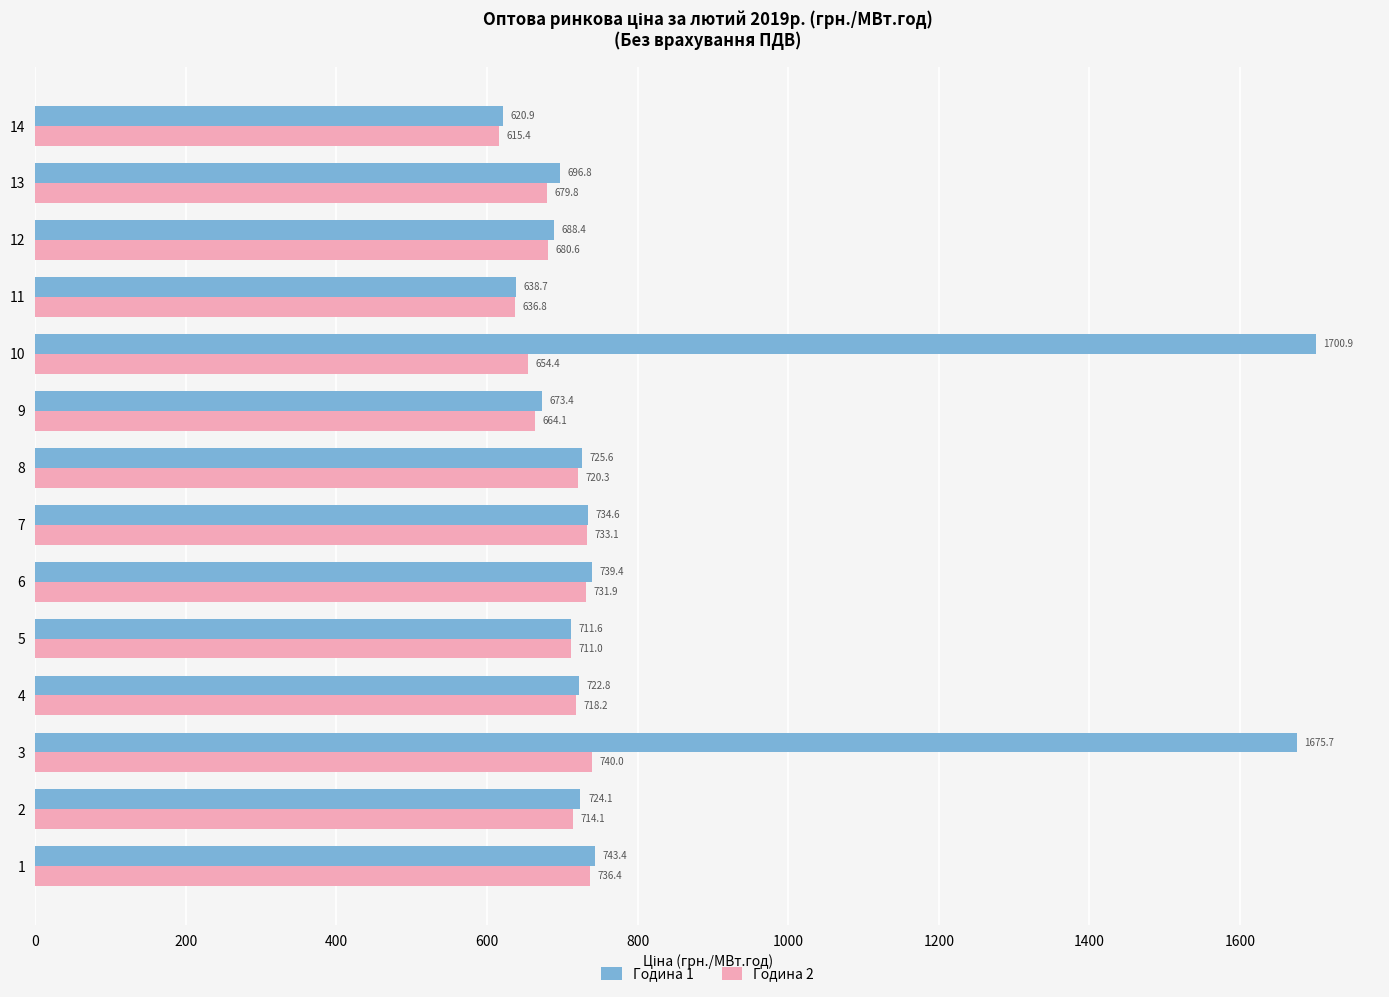

The Година 1 series shows 696.8 at 13. True or false?

True